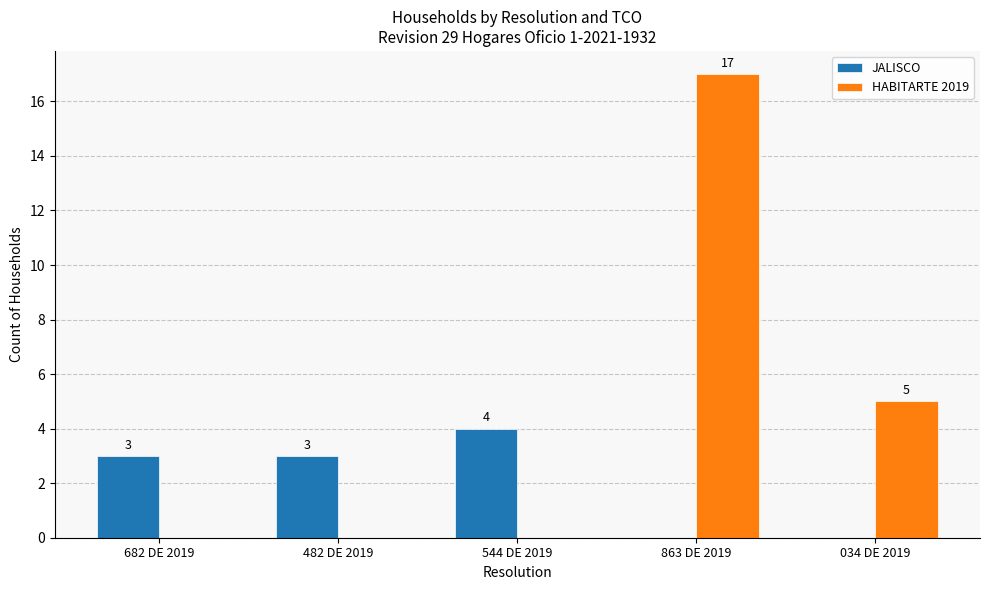

The value of JALISCO at 482 DE 2019 is 1. True or false?

False